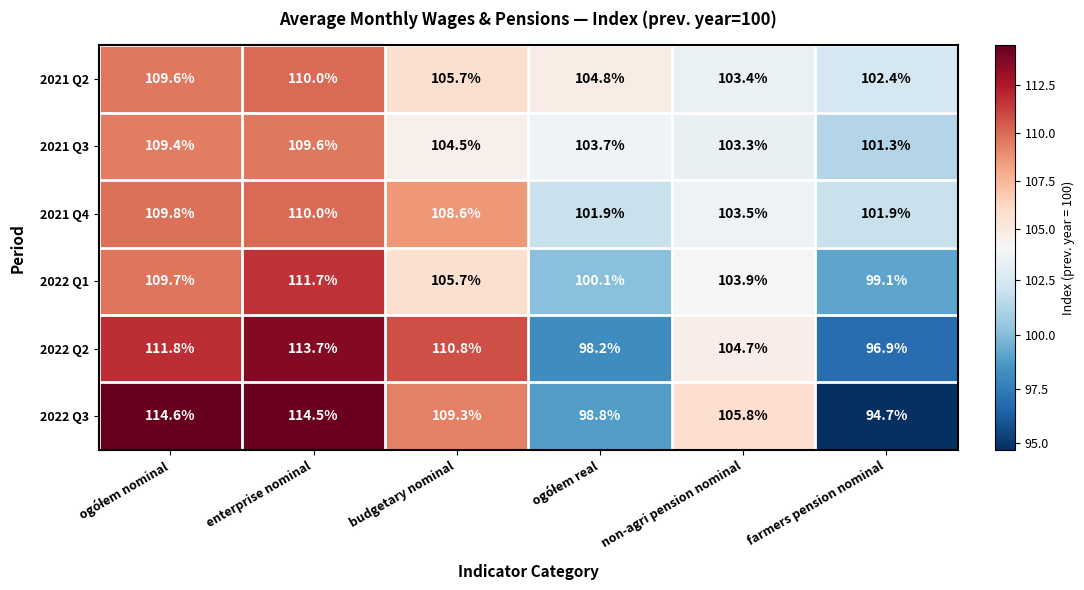

What is the greatest value displayed?

114.6